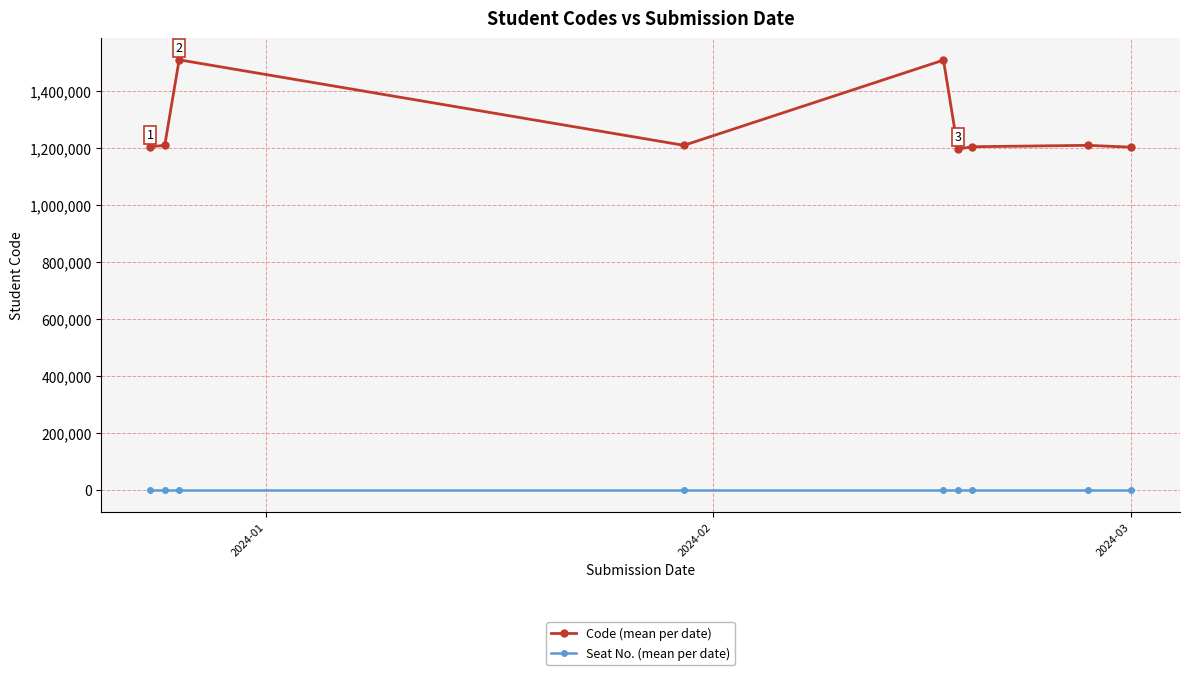

True or false: Seat No. (mean per date) and Code (mean per date) cross at least once.

False